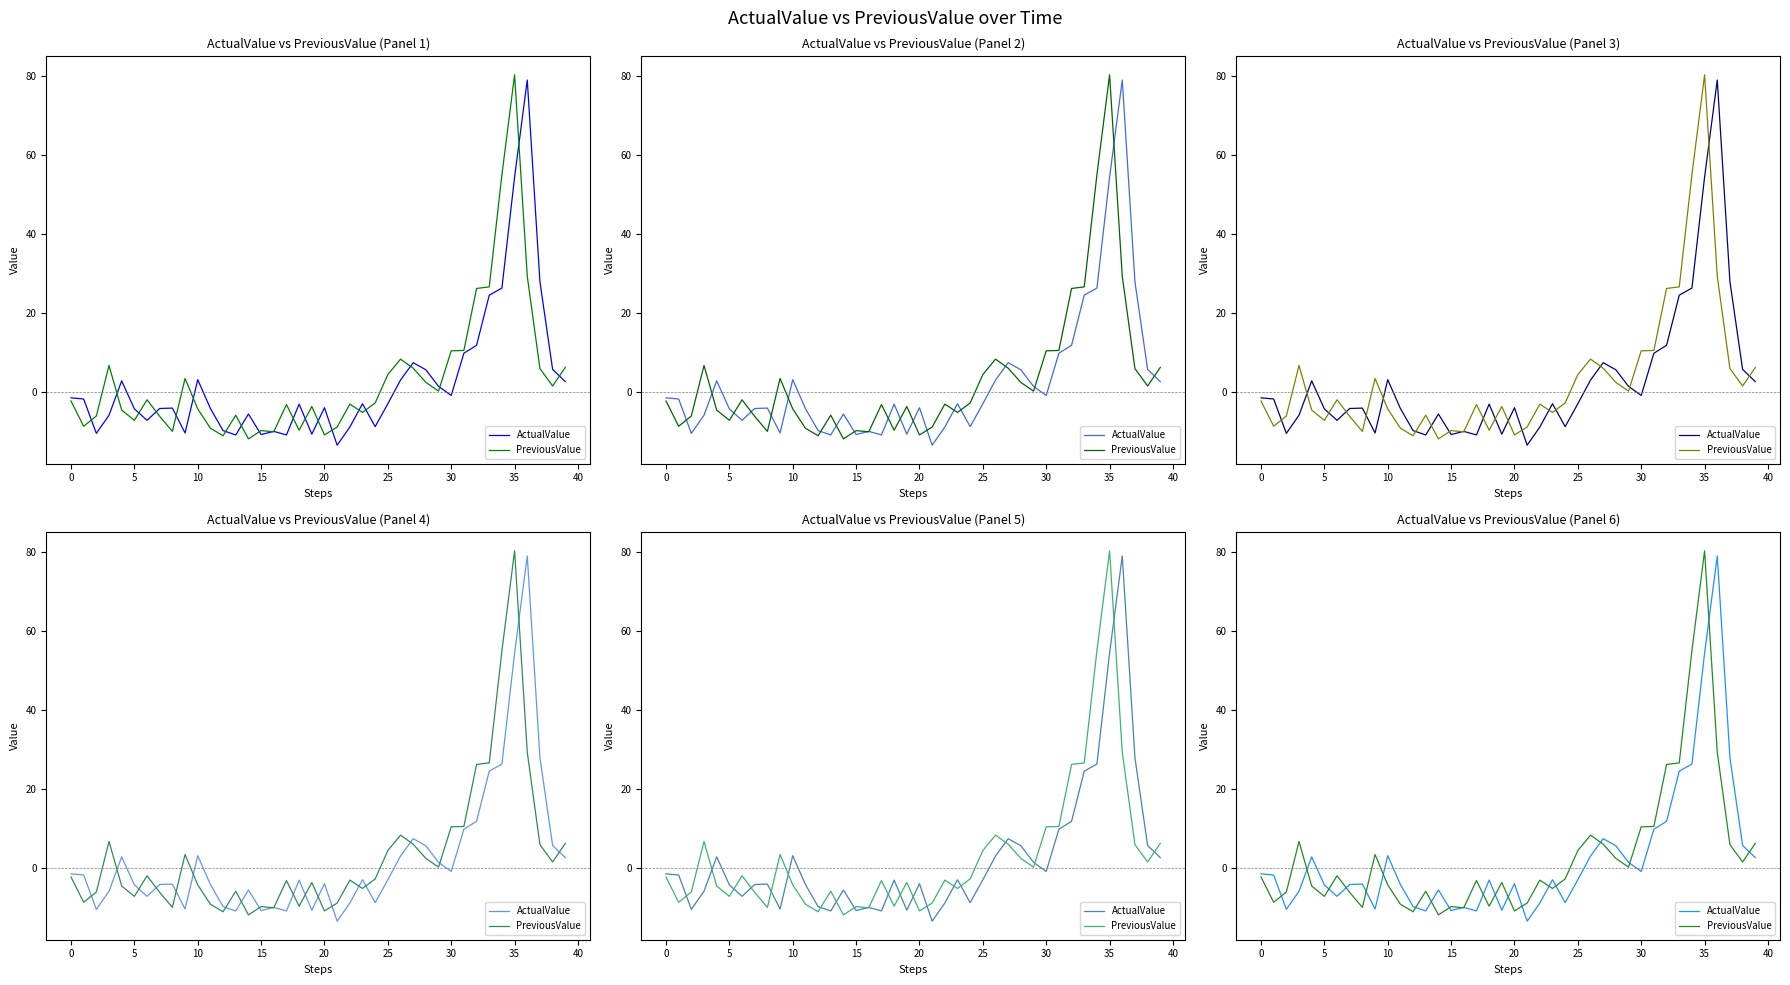

Does the chart have visible grid lines?

No